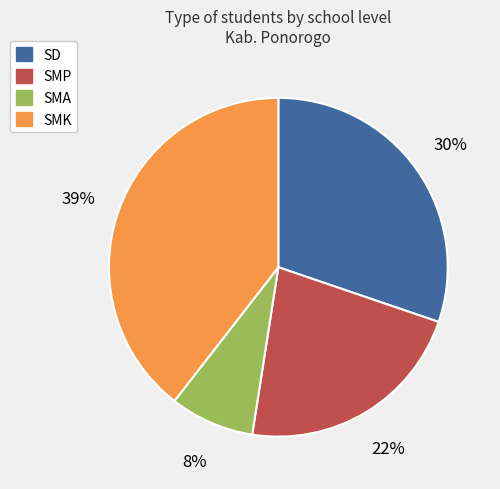

Which has a higher value, SD or SMK?

SMK